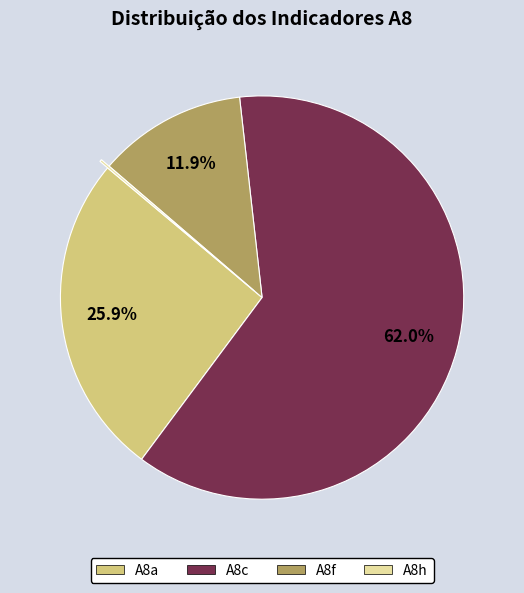

What percentage do A8a and A8f together represent?

37.8%